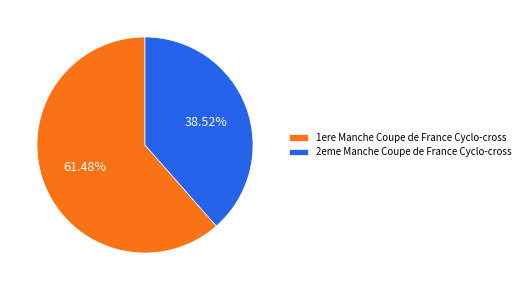

To the nearest percent, what is the combined percentage of 1ere Manche Coupe de France Cyclo-cross and 2eme Manche Coupe de France Cyclo-cross?

100%